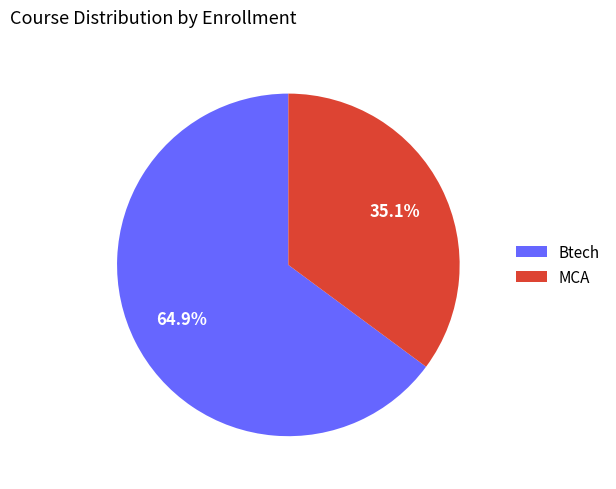

To the nearest percent, what is the difference between the MCA and Btech slice percentages?

30%